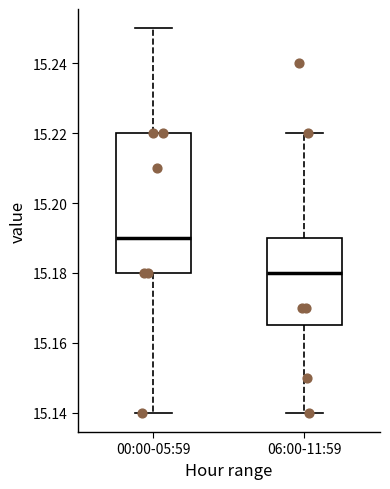

Where does the median line of the box for 00:00-05:59 sit on the y-axis? The values are not printed on the chart, so give them approximately, as read against the axis.

15.190